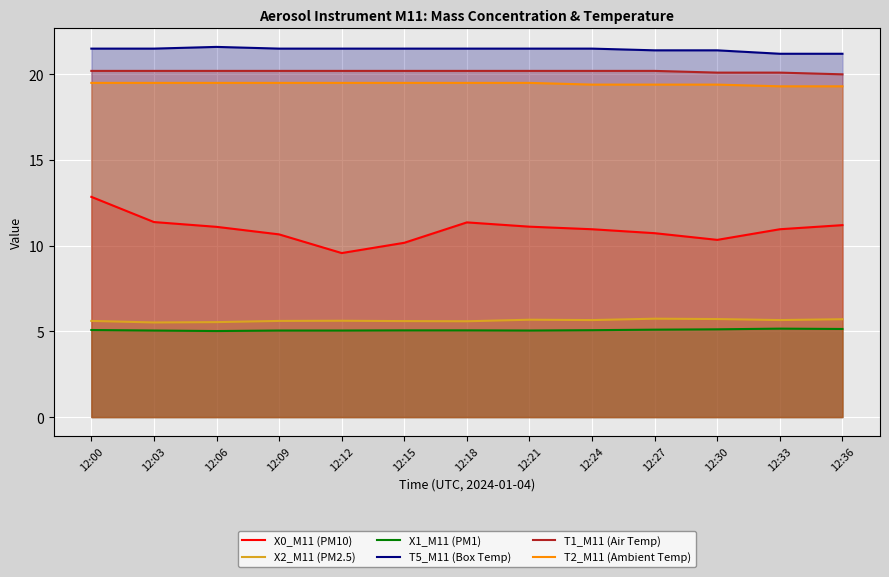

Which series has the largest range (max minus min)?

X0_M11 (PM10)